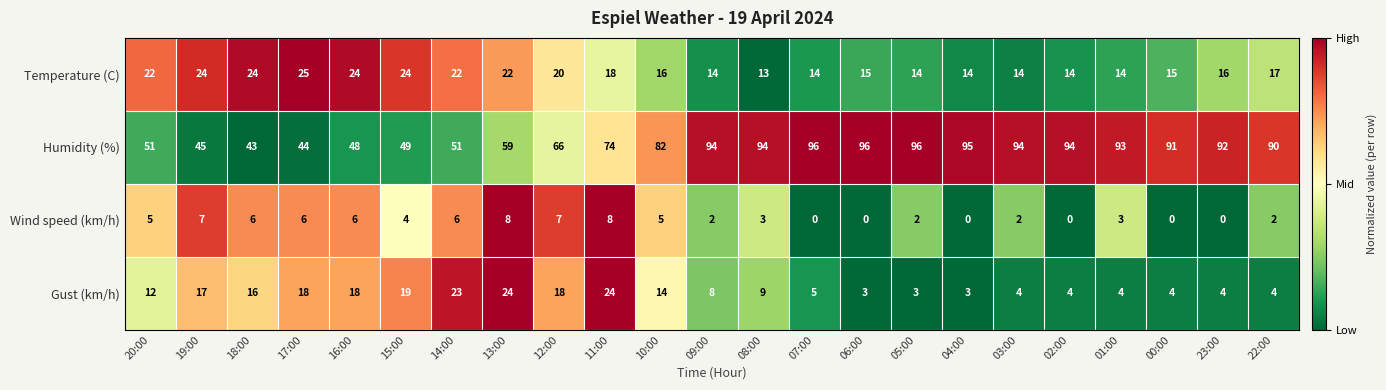

Which category has the highest value in the Temperature (C) series?

17:00